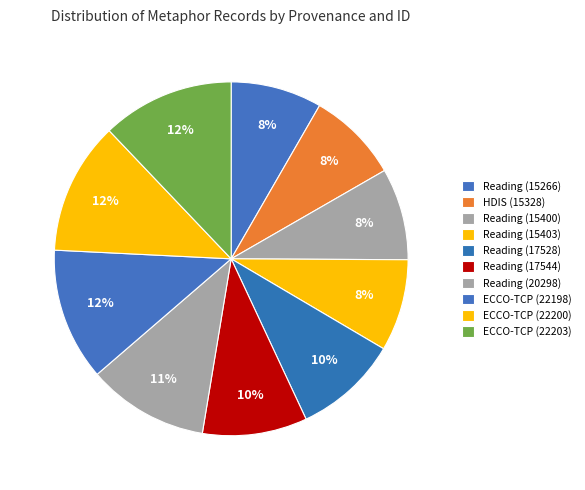

Does any single category account for the majority?

No